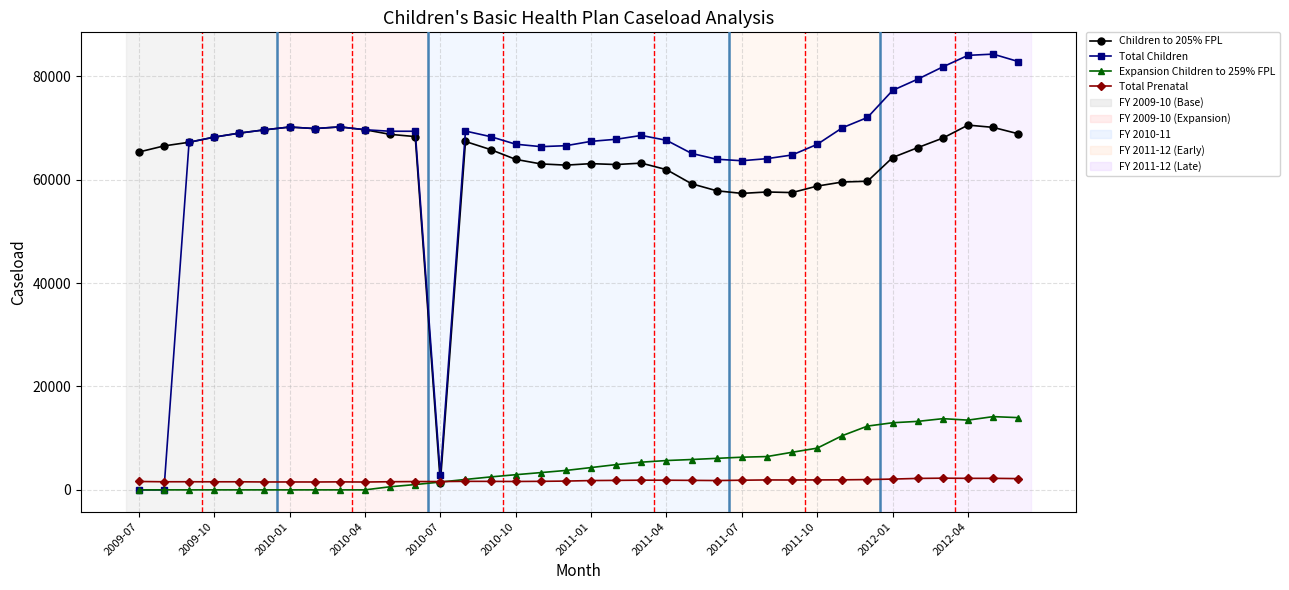

True or false: Expansion Children to 259% FPL has more than 1 interior local peaks.

True